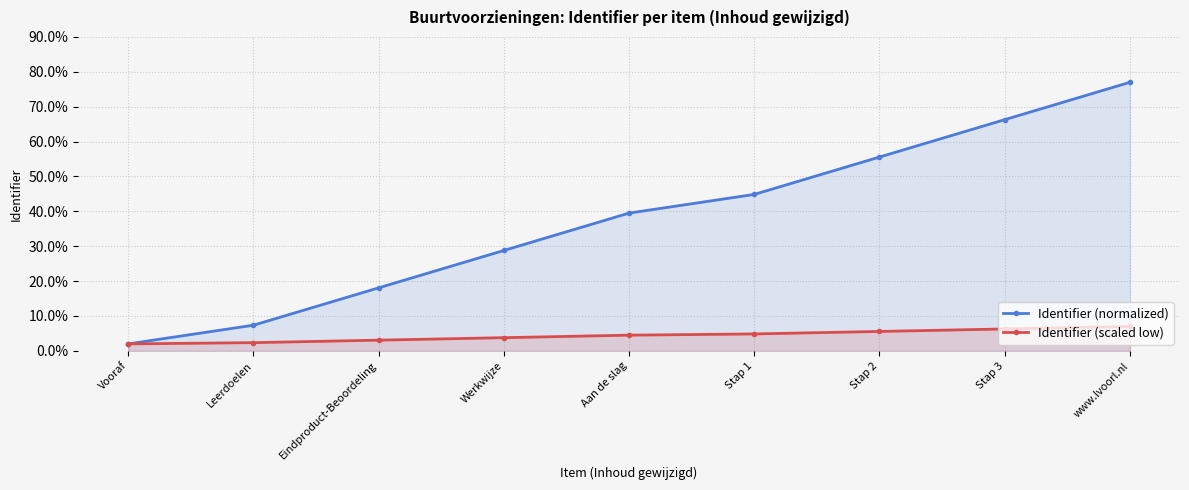

Reading left to right, what are all the values shown in this chart?

Identifier (normalized): Vooraf=2.0	Leerdoelen=7.4	Eindproduct-Beoordeling=18.1	Werkwijze=28.8	Aan de slag=39.5	Stap 1=44.9	Stap 2=55.6	Stap 3=66.3	www.lvoorl.nl=77.0
Identifier (scaled low): Vooraf=2.0	Leerdoelen=2.4	Eindproduct-Beoordeling=3.1	Werkwijze=3.8	Aan de slag=4.5	Stap 1=4.9	Stap 2=5.6	Stap 3=6.3	www.lvoorl.nl=7.0